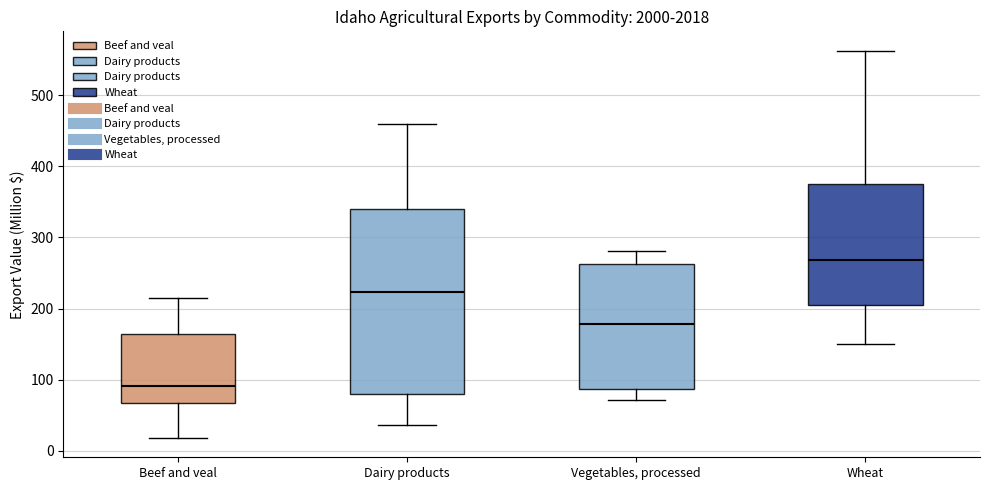

Reading left to right, transcribe this box plot: for each box, give where its median line is, the range the box spans, and where its two whiskers end, as read against the y-axis. The values are not printed on the chart, so give them approximately, as read against the axis.

Beef and veal: median 90, box 70 to 160, whiskers 20 to 210
Dairy products: median 220, box 80 to 340, whiskers 40 to 460
Vegetables, processed: median 180, box 90 to 260, whiskers 70 to 280
Wheat: median 270, box 210 to 380, whiskers 150 to 560